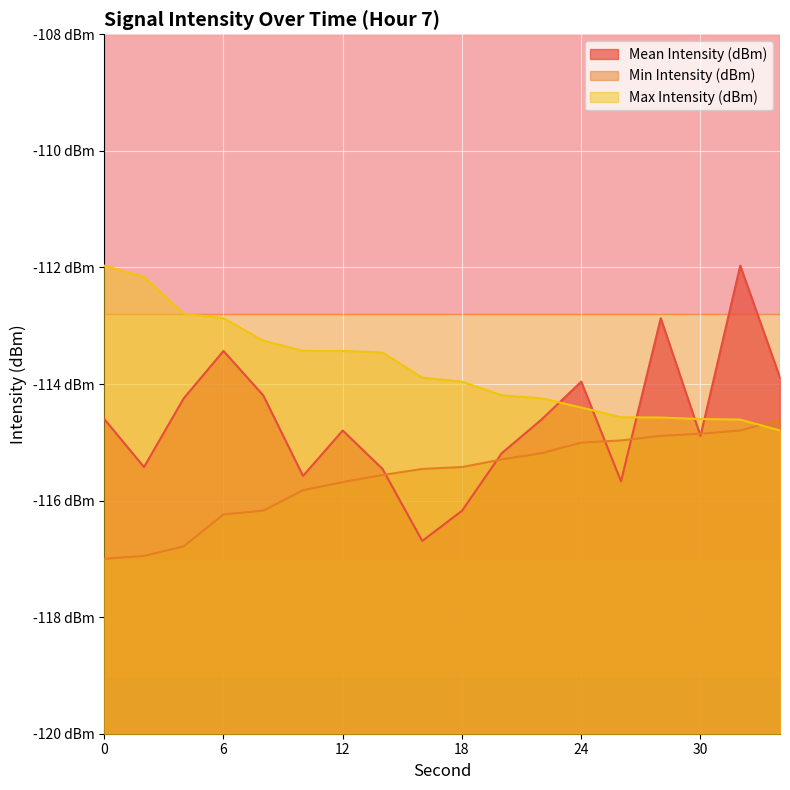

Which series has the largest range (max minus min)?

Mean Intensity (dBm)